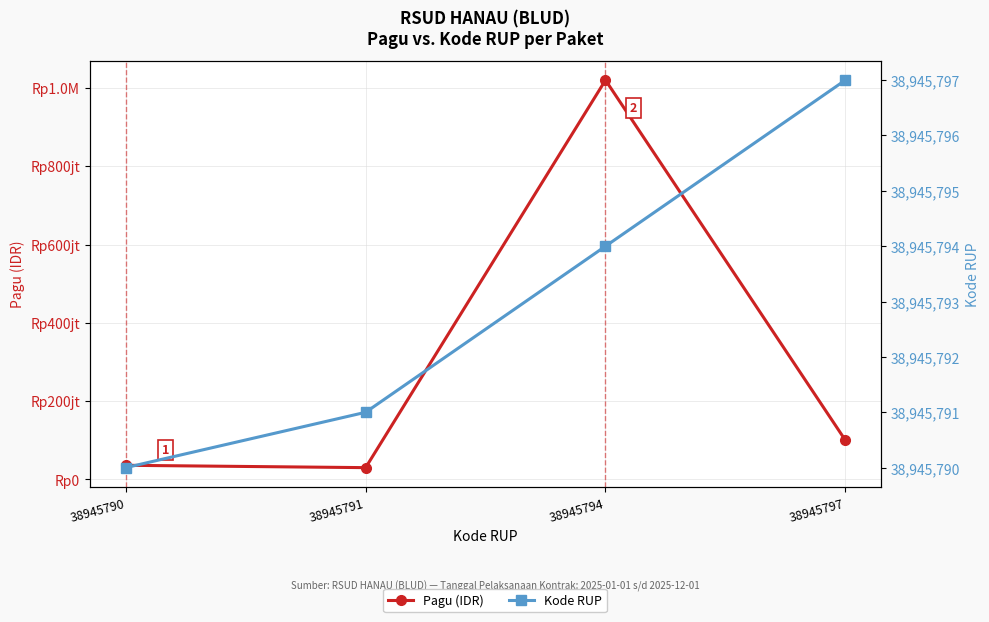

What is the difference between the Kode RUP values at 38945797 and 38945791?

6